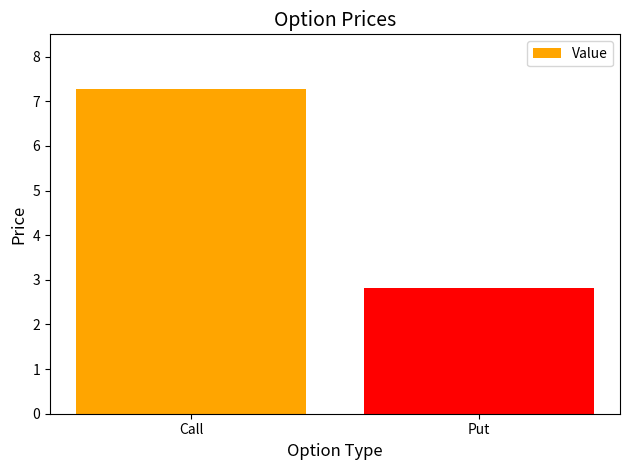

True or false: the data shows 0.9 at Put.

False